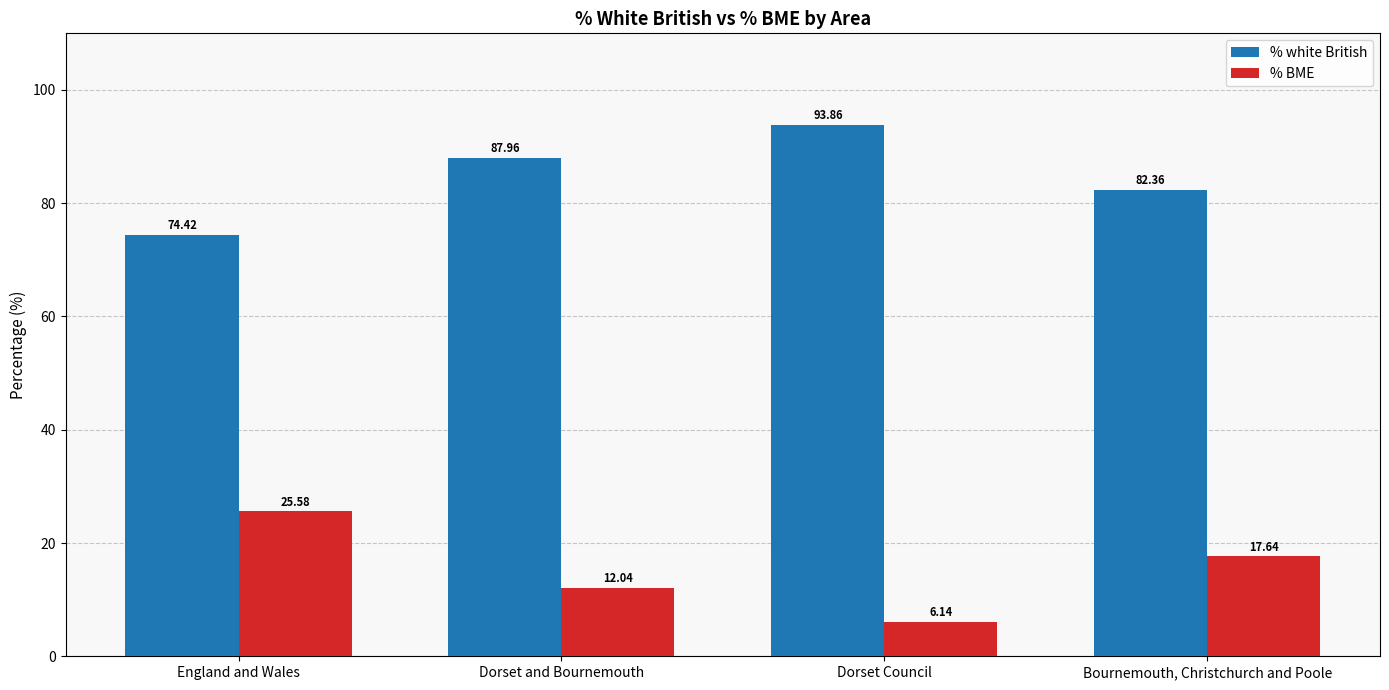

Where does the % white British series first go above 87?

Dorset and Bournemouth